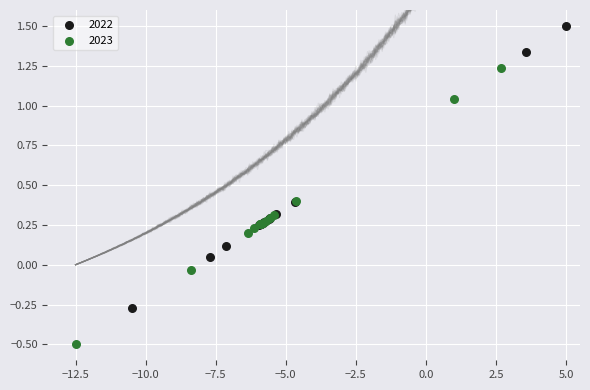

Which series reaches the minimum Y coordinate?

2023